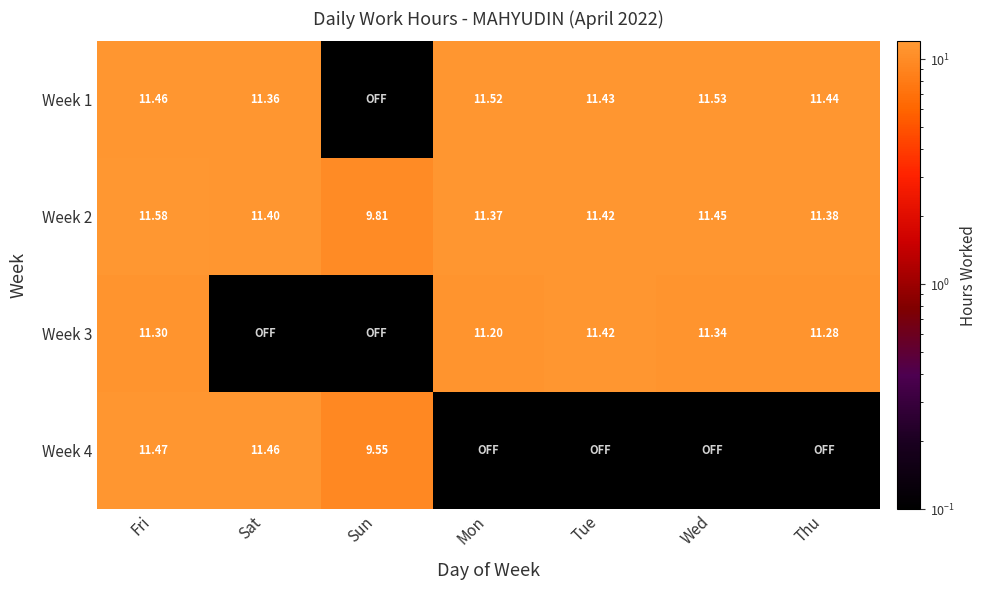

List the labels in order of Week 2 value, smallest first.

Sun, Mon, Thu, Sat, Tue, Wed, Fri